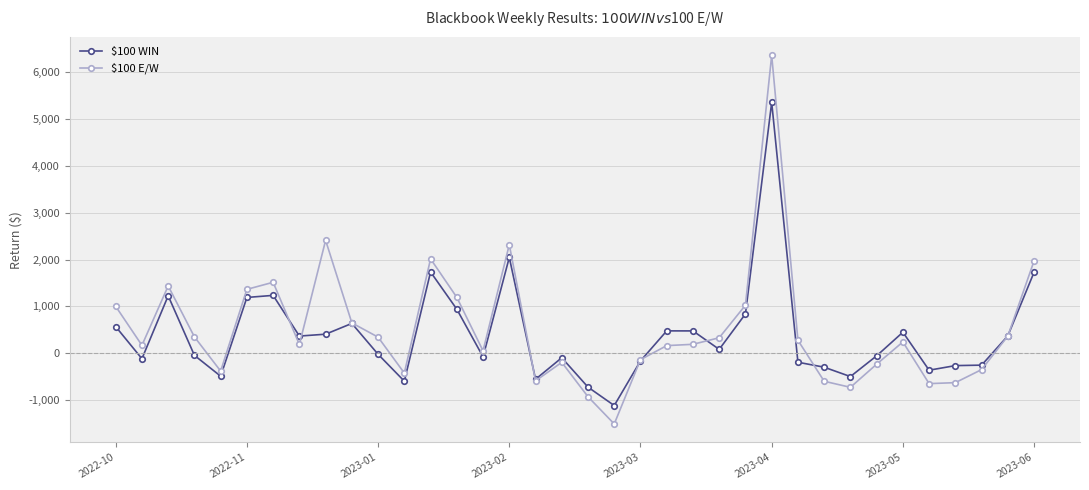

Which series has the largest range (max minus min)?

$100 E/W